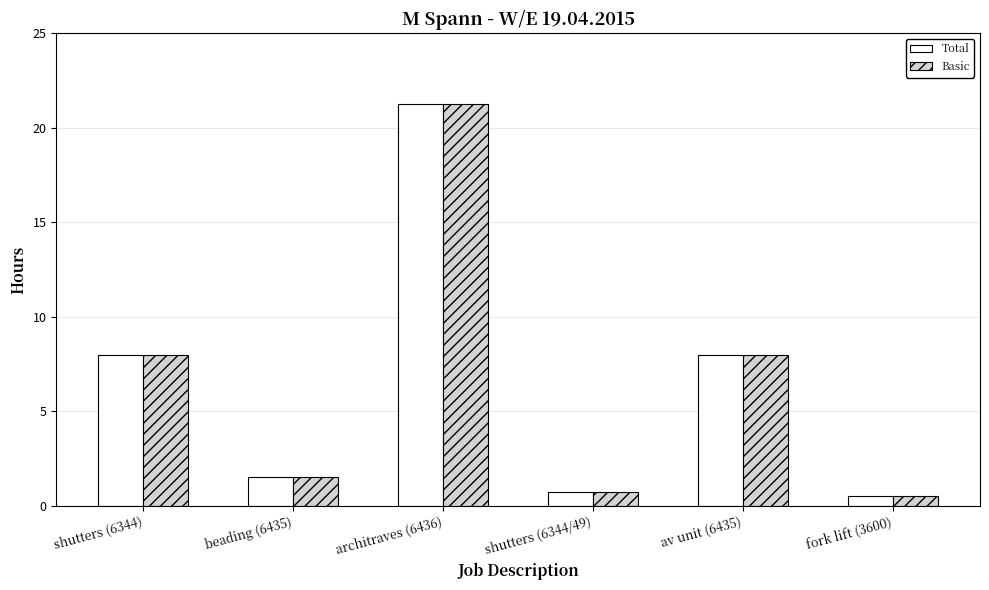

What is the smallest value displayed?

0.5